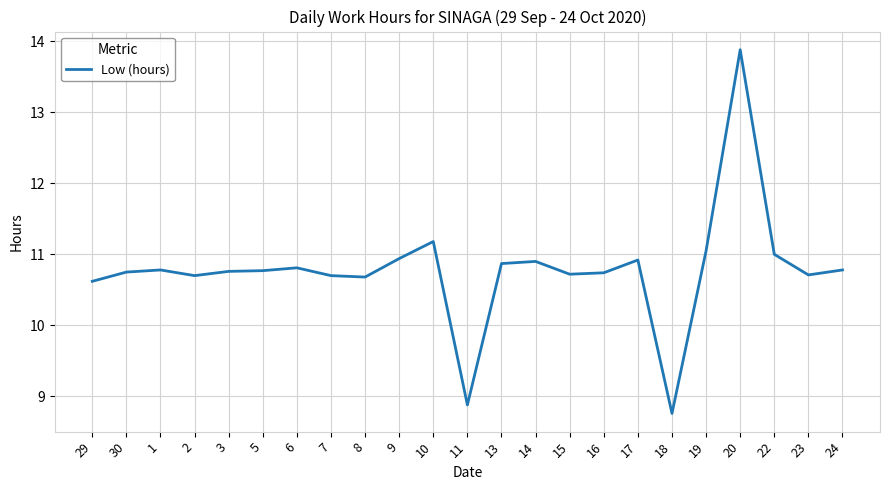

What position from the left is 5?

6